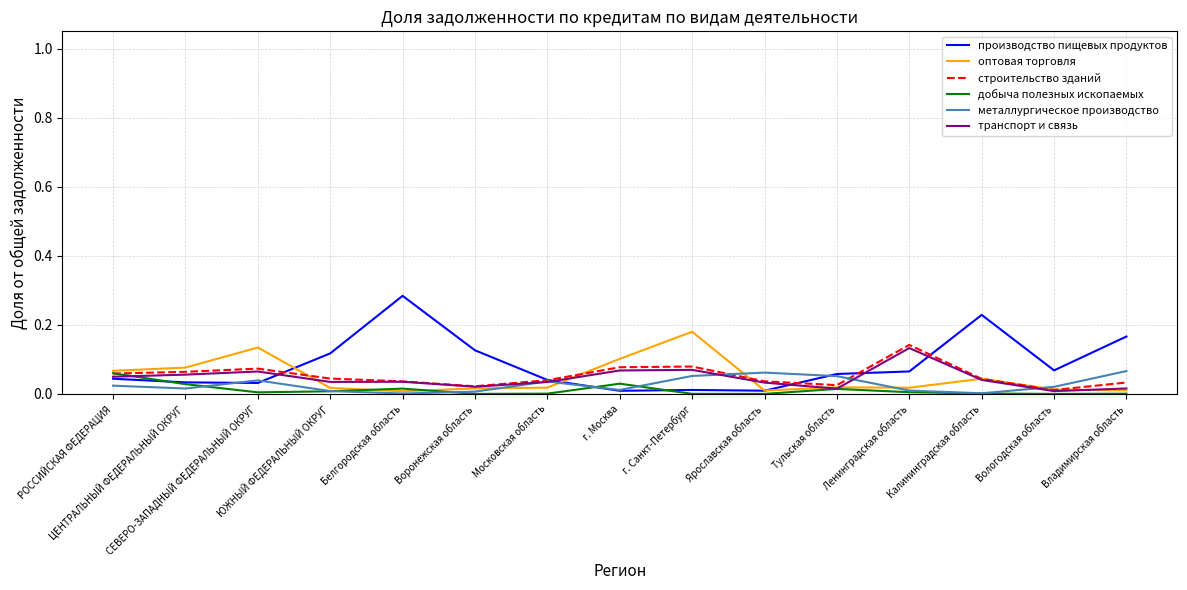

After their last crossing, which series has the higher values: строительство зданий or производство пищевых продуктов?

производство пищевых продуктов